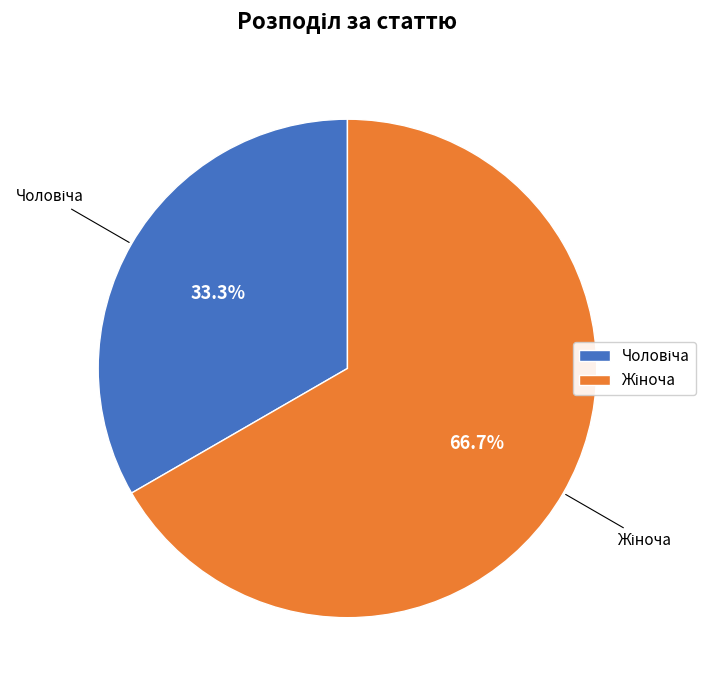

Is there any slice that represents more than half of the pie?

Yes